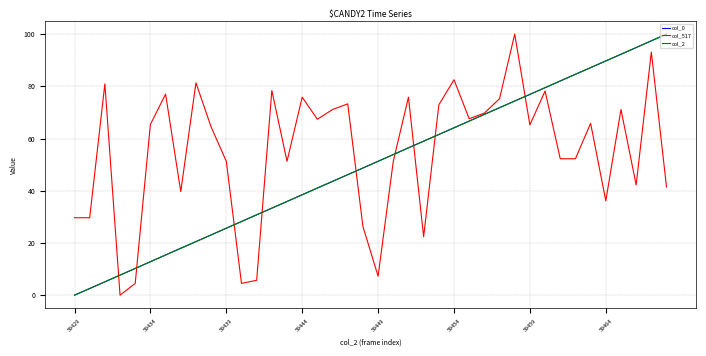

Which series has the largest total across all categories?

col_517